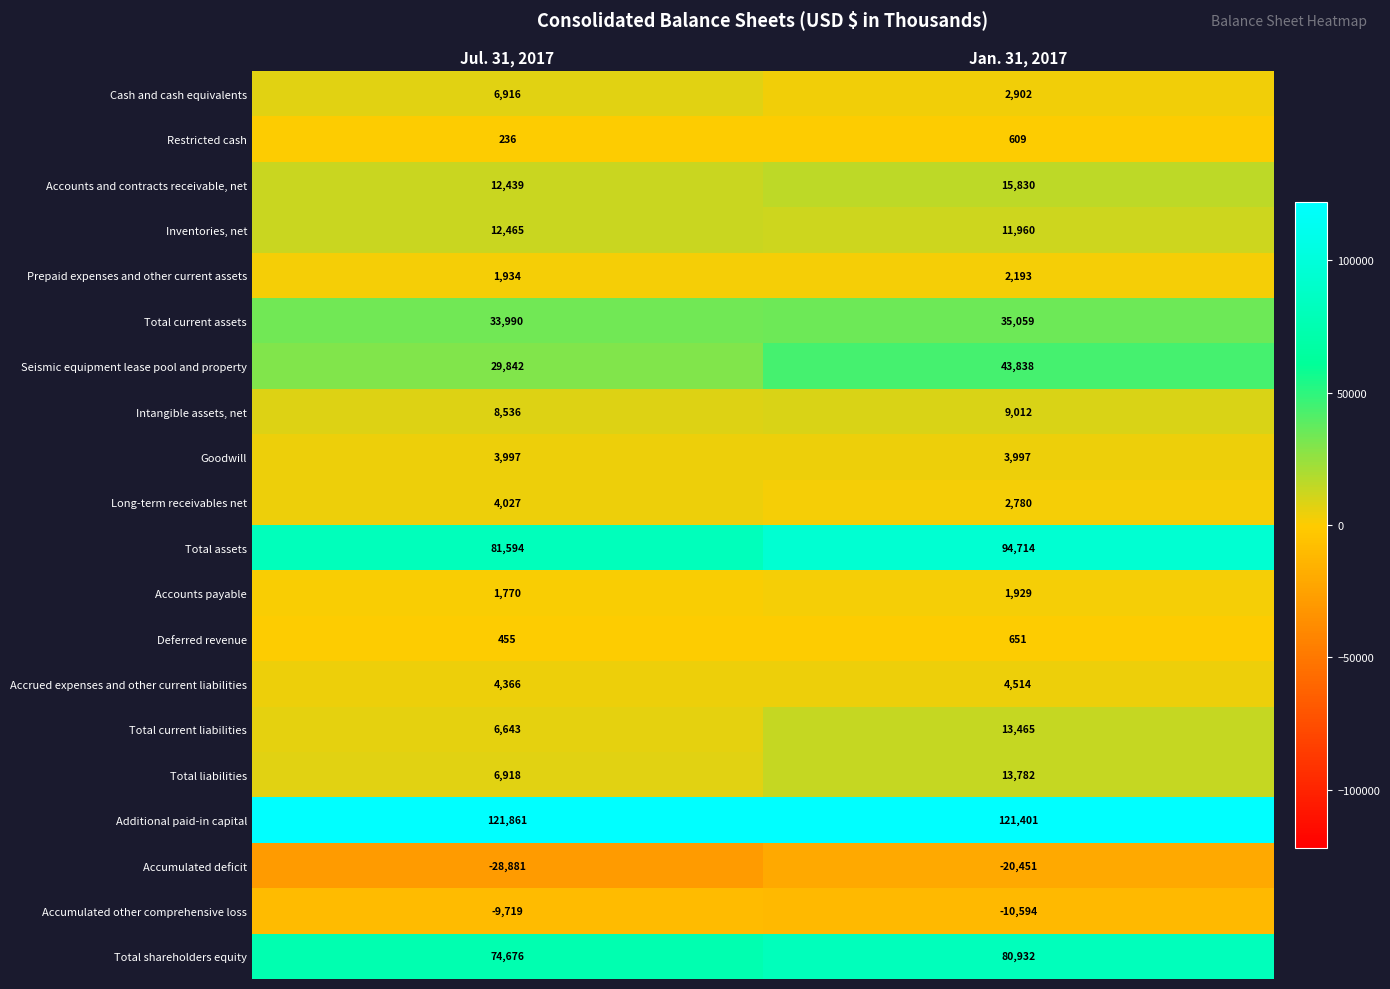

What is the sum of the Intangible assets, net values at Jul. 31, 2017 and Jan. 31, 2017?

17548